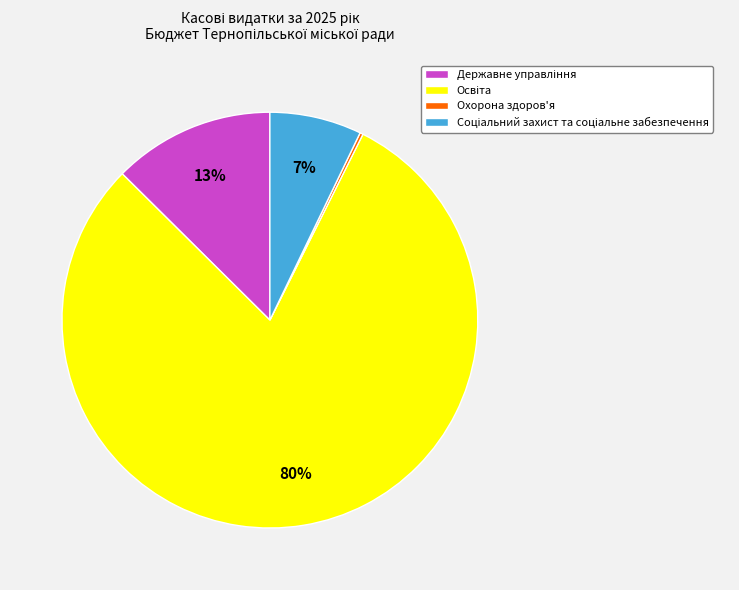

To the nearest percent, what is the difference between the largest and smallest slice percentages?

80%